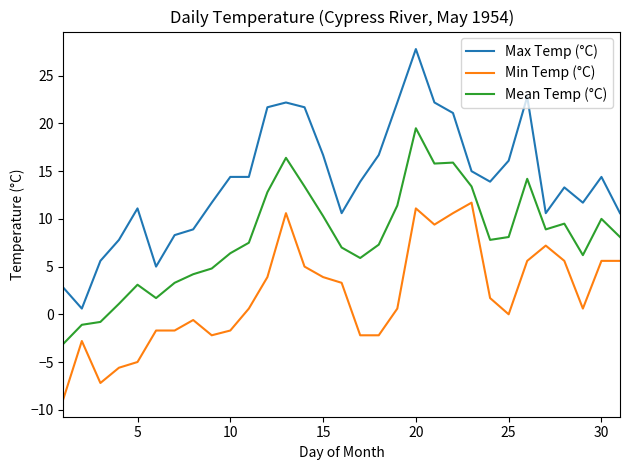

Which series has the largest range (max minus min)?

Max Temp (°C)